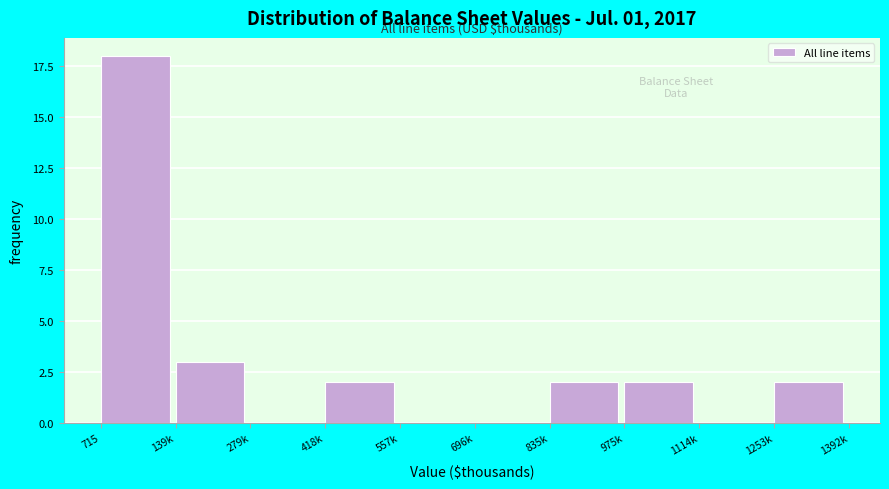

Reading left to right, extract all data points from this chart.

715=18	139k=3	279k=0	418k=2	557k=0	696k=0	835k=2	975k=2	1114k=0	1253k=2